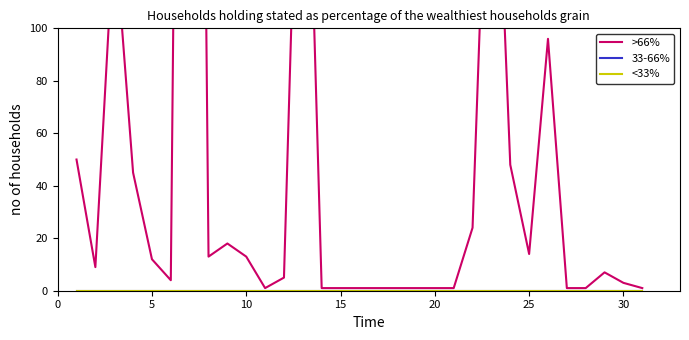

Rank the series by their maximum value, from highest to lowest.

>66%, 33-66%, <33%